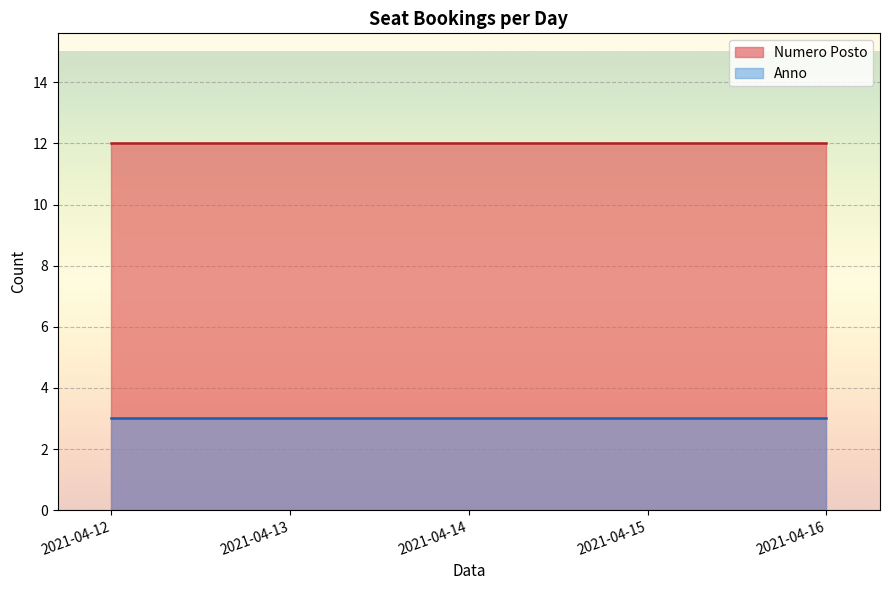

True or false: Anno and Numero Posto intersect in this chart.

False